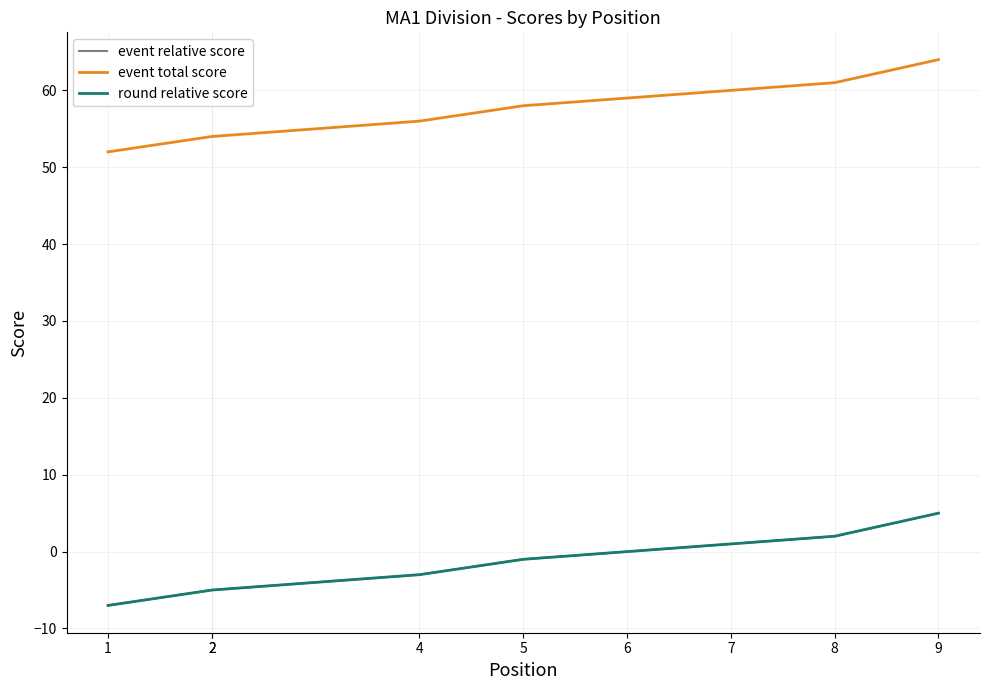

Between 9 and 6, which is larger?

9